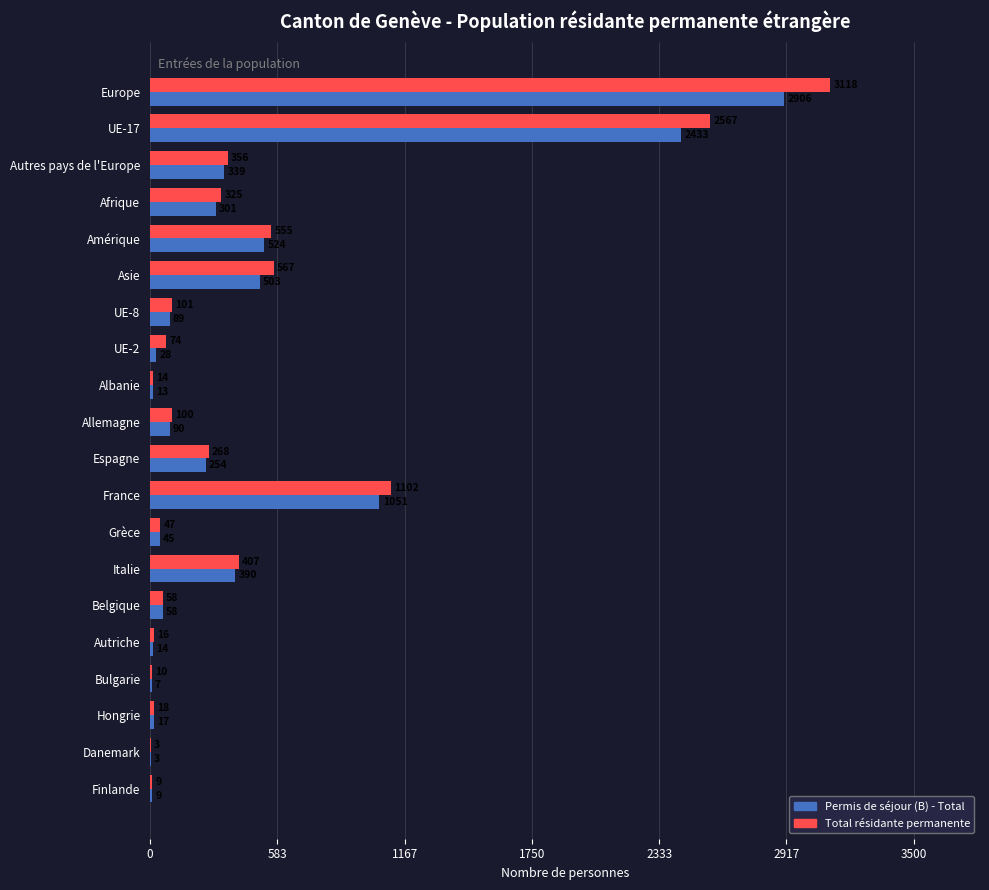

Which series changed the most between Asie and Hongrie?

Total résidante permanente